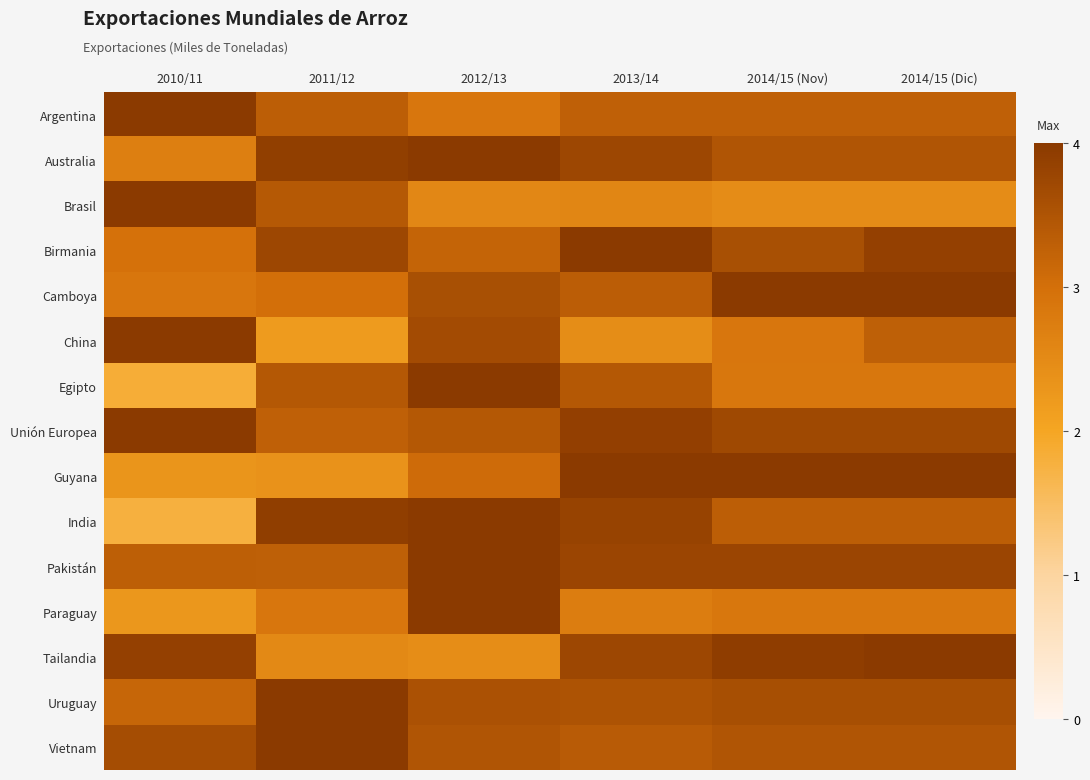

Which series has the largest total across all categories?

Unión Europea